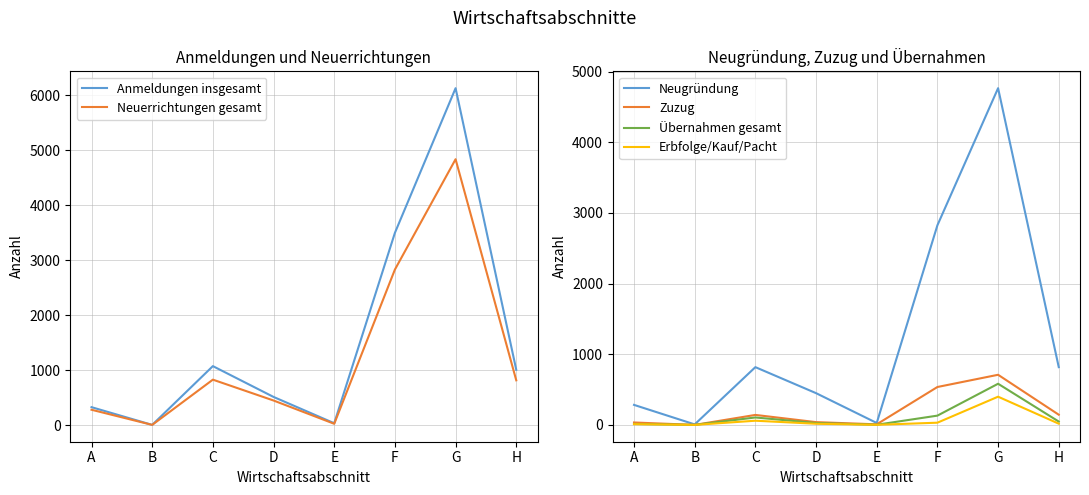

What is the difference between the maximum and second lowest values in the Neuerrichtungen gesamt series?

4808